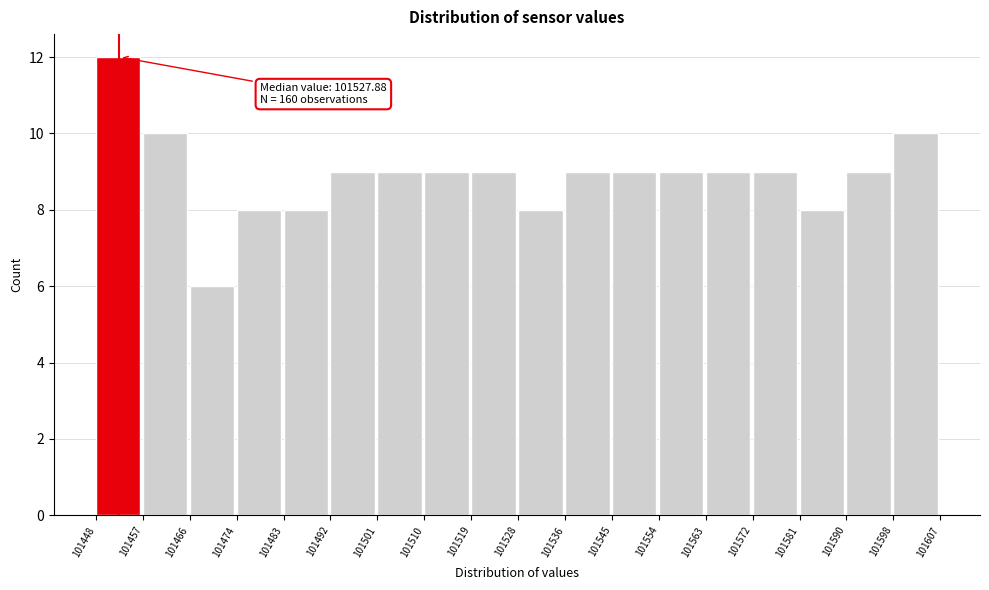

Which range on the x-axis has the tallest bar?

101448 to 101457